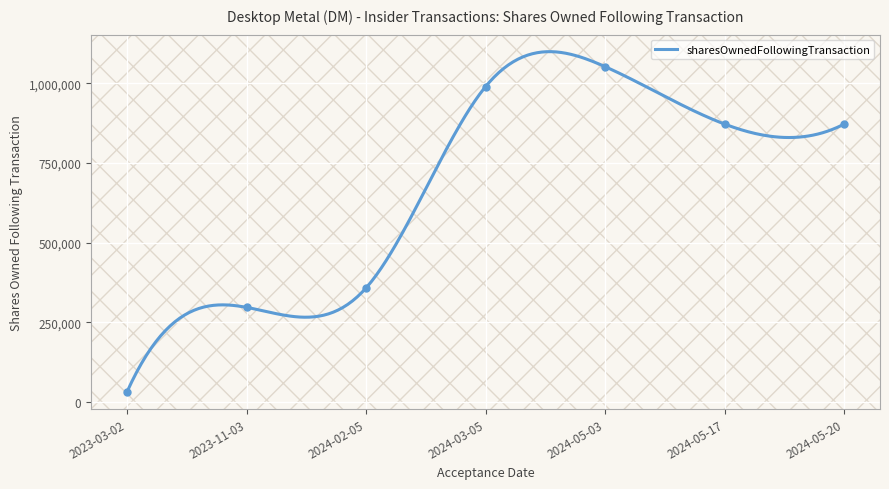

Approximately how many times larger is the value at 2024-03-05 compared to 2024-05-20?

1.1